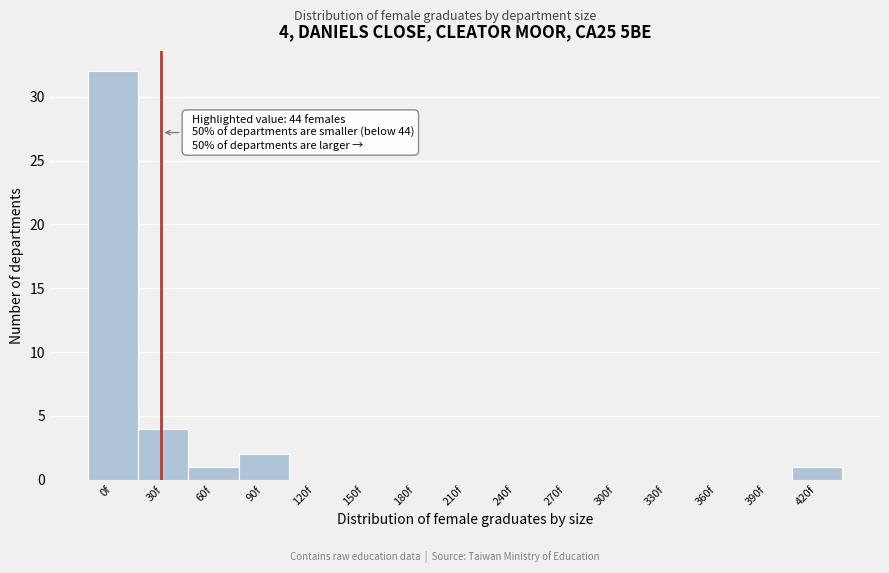

Reading left to right, list all the values displayed in this chart.

0f=32	30f=4	60f=1	90f=2	120f=0	150f=0	180f=0	210f=0	240f=0	270f=0	300f=0	330f=0	360f=0	390f=0	420f=1